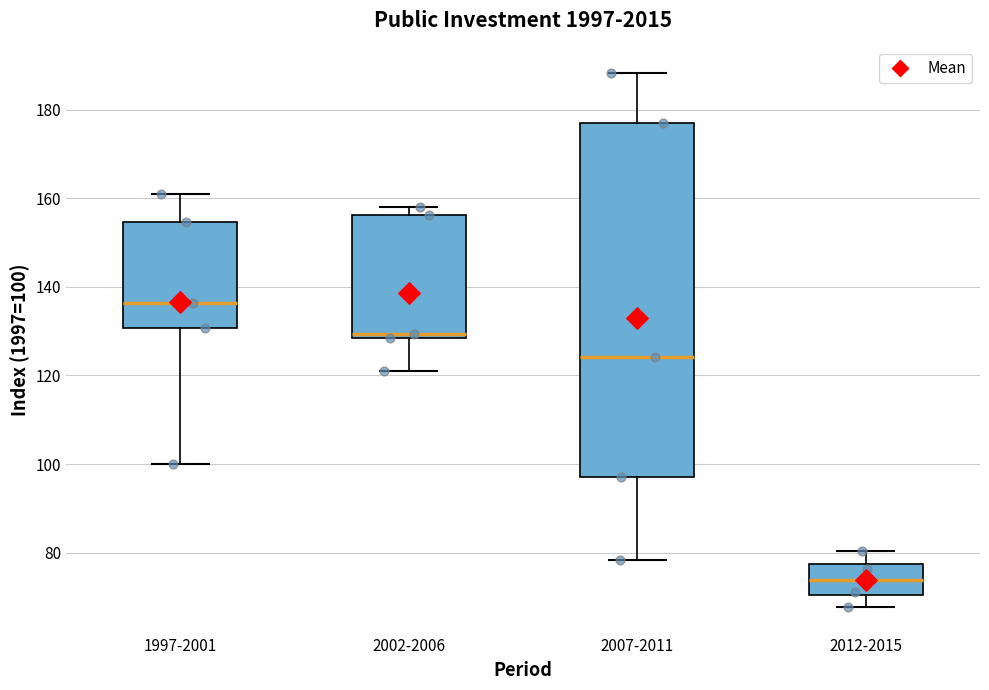

Where does the upper whisker of the box for 2007-2011 end on the y-axis? The values are not printed on the chart, so give them approximately, as read against the axis.

188